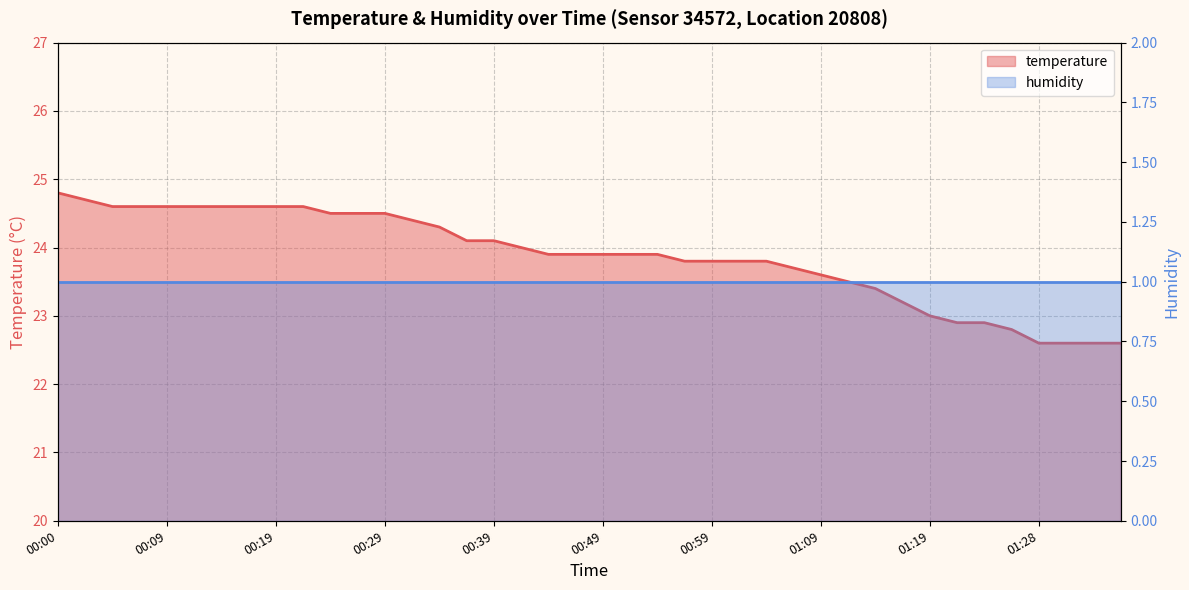

What position from the left is 01:26?

36